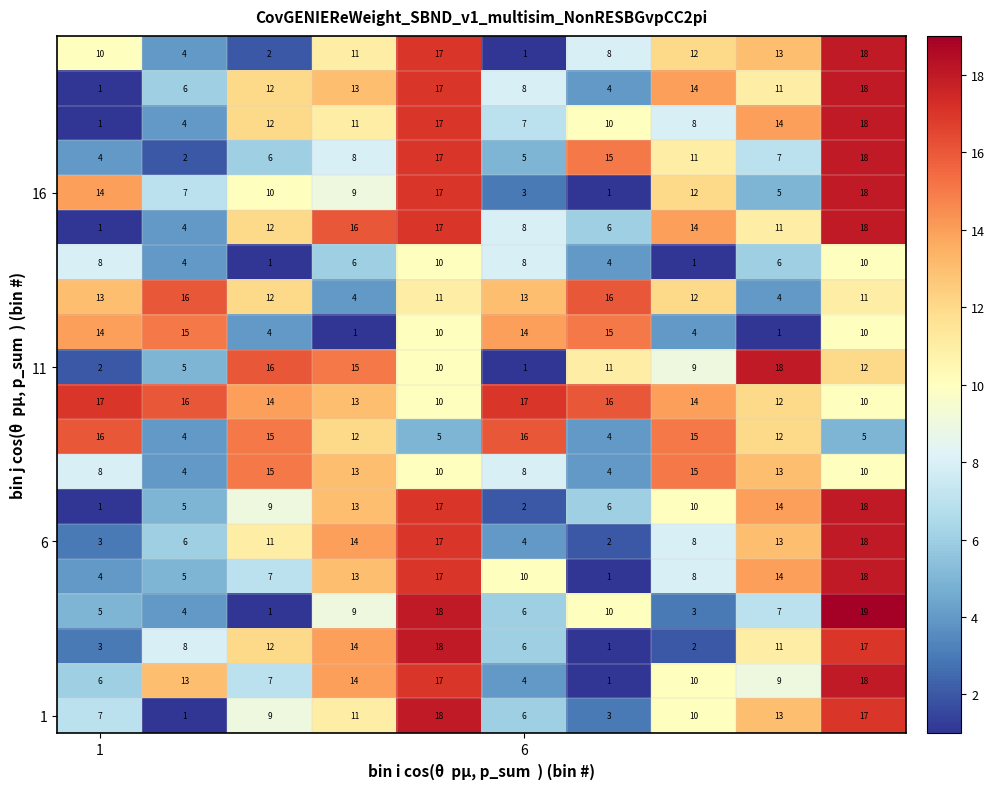

At how many categories does at least one series exceed 2?

10